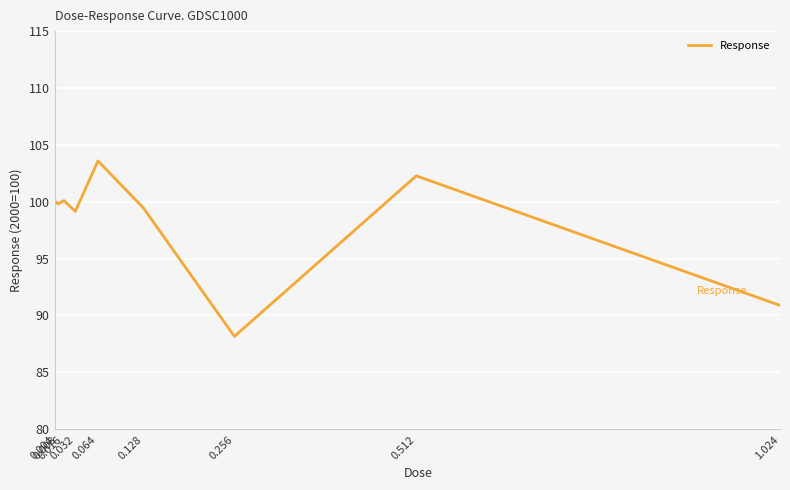

What is the difference between the maximum and minimum values?

15.4